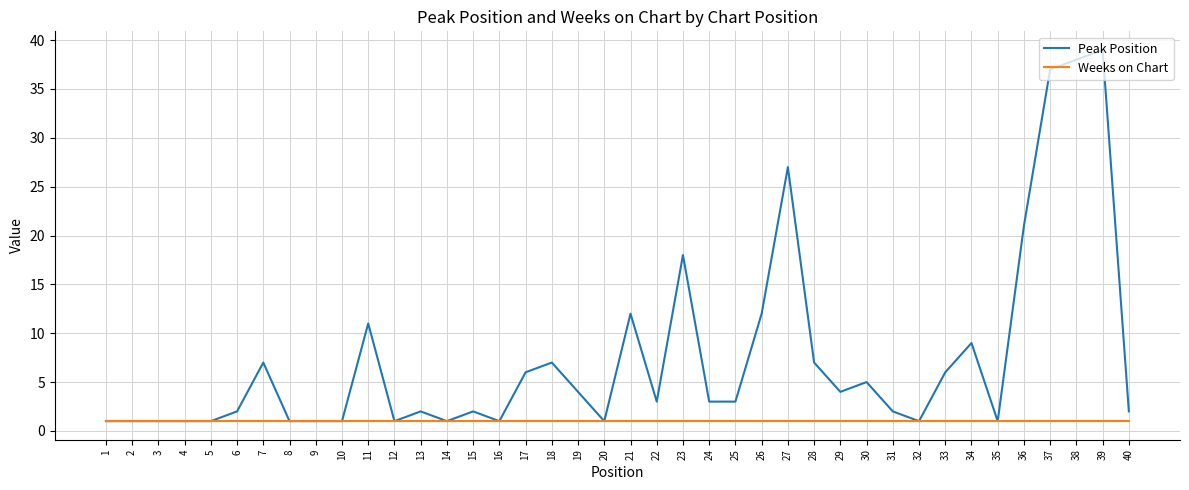

Which category has the highest value across all series?

39